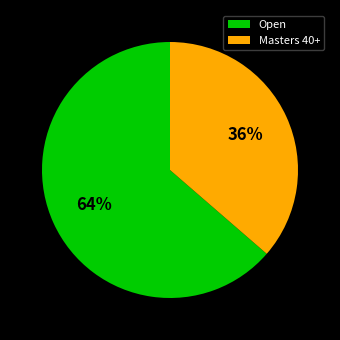

Is there a majority slice in this chart?

Yes